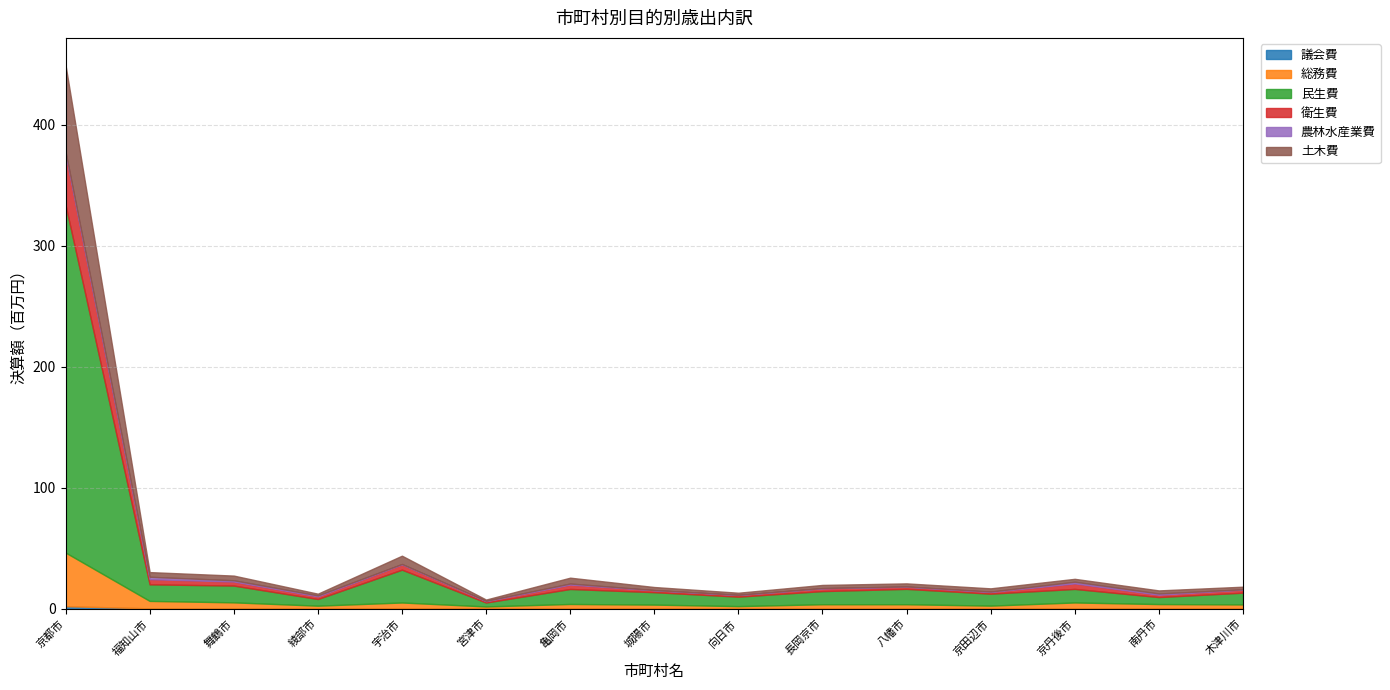

What position from the left is 福知山市?

2